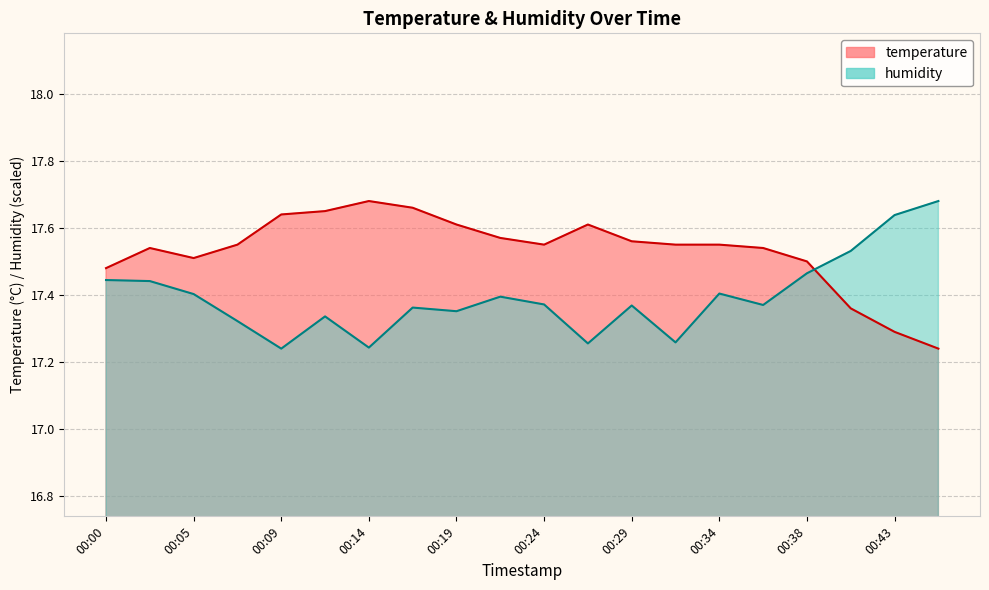

Rank the categories by humidity value from lowest to highest.

00:09, 00:14, 00:26, 00:31, 00:07, 00:12, 00:19, 00:17, 00:29, 00:36, 00:24, 00:22, 00:05, 00:34, 00:02, 00:00, 00:38, 00:41, 00:43, 00:46